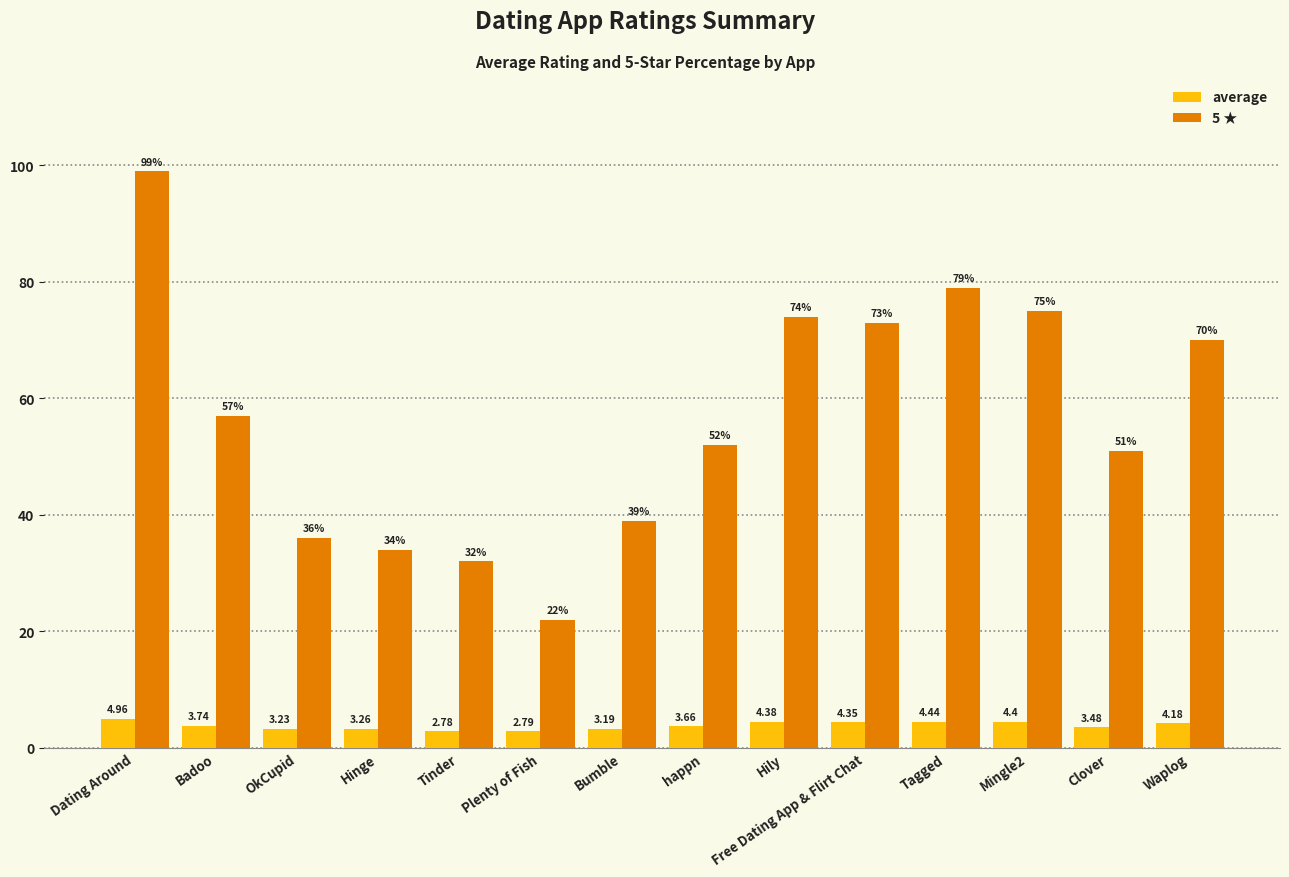

Rank the series by their average value, from lowest to highest.

average, 5 ★